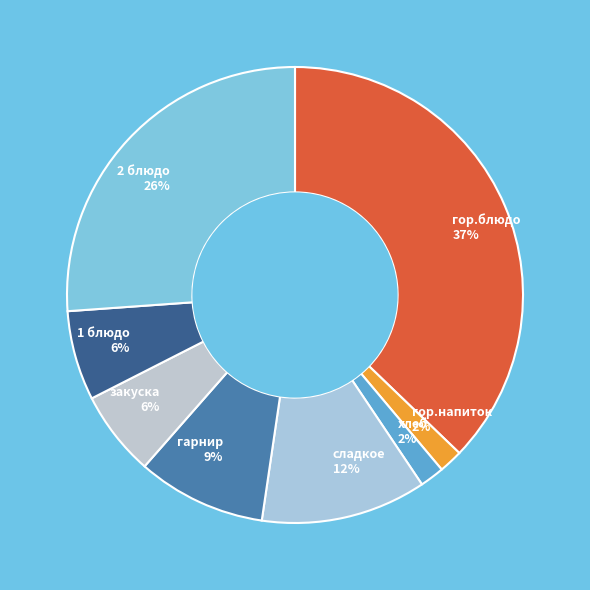

To the nearest percent, what is the combined percentage of 1 блюдо and гарнир?

15%